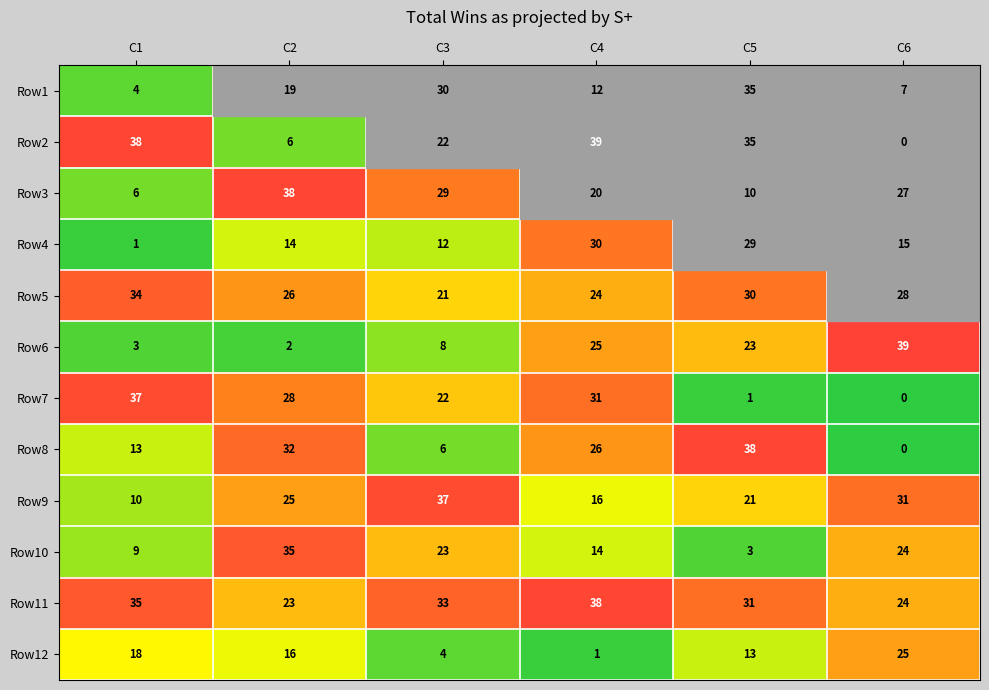

How many data points does each series have?

6